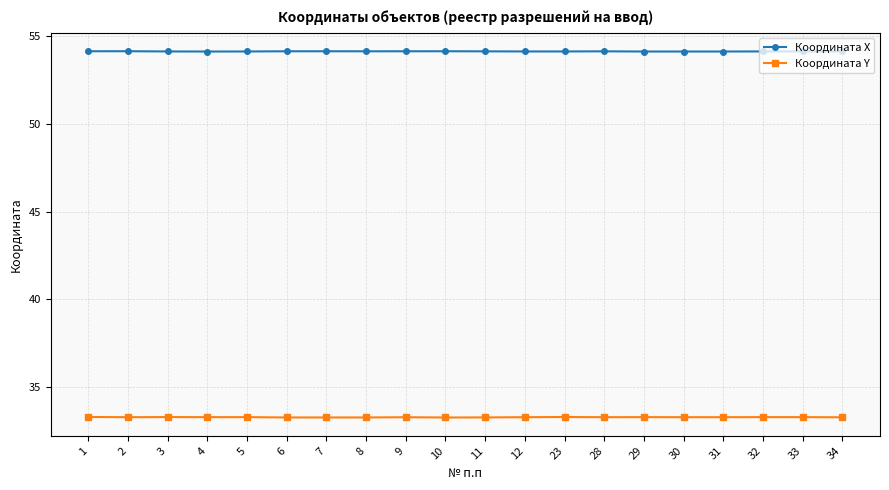

What is the average value of the Координата Y series?

33.3